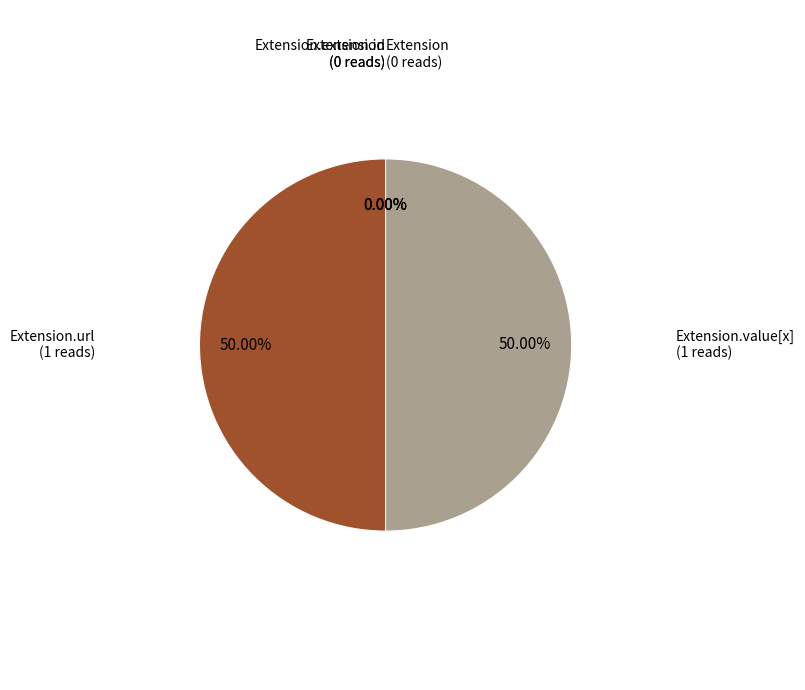

How many slices are in this pie chart?

5